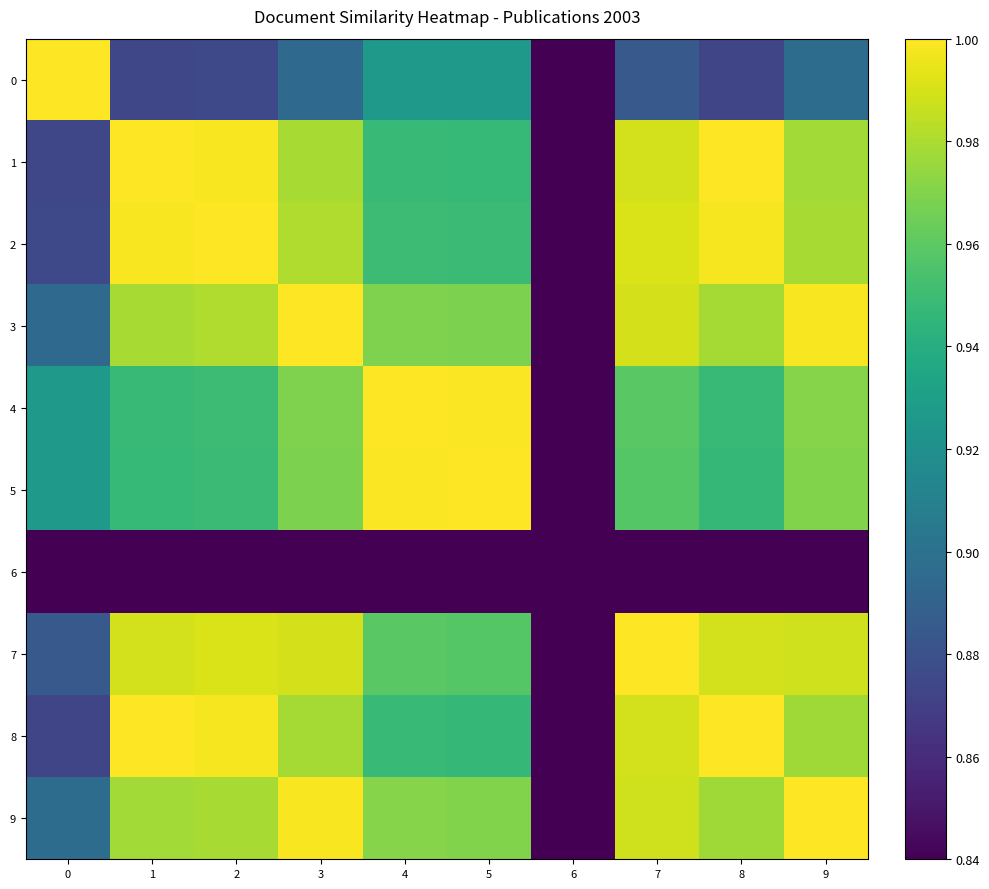

Which series changed the most between 5 and 9?

row_0